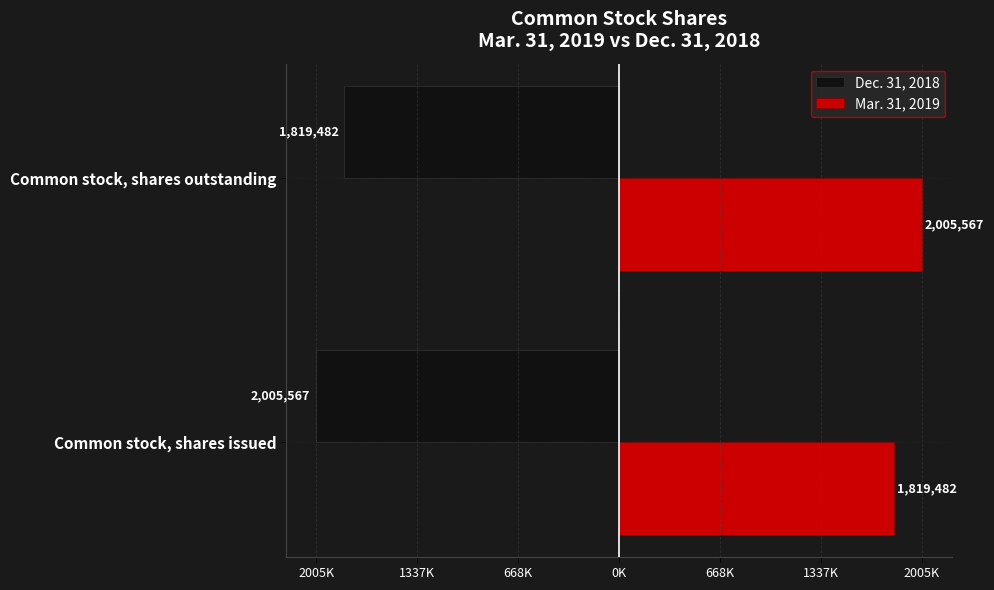

What are all the series names shown in the legend?

Dec. 31, 2018, Mar. 31, 2019